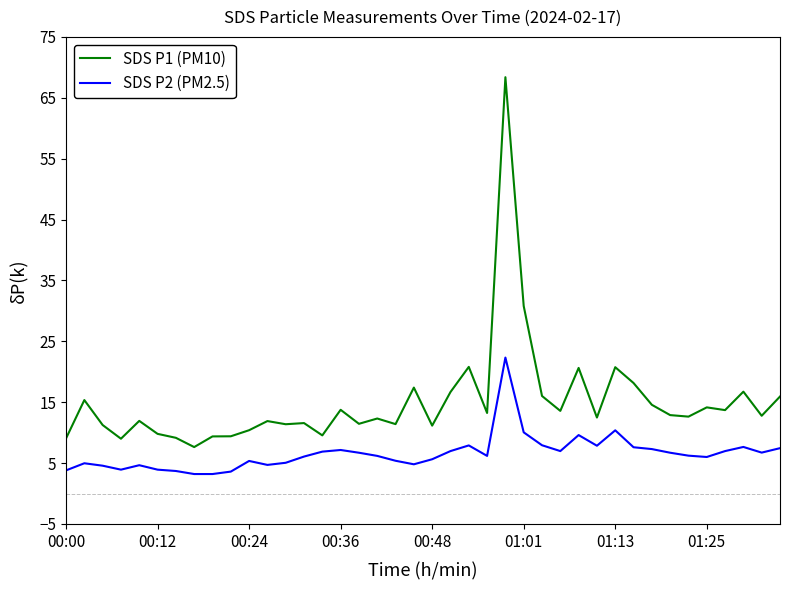

Does the chart have visible grid lines?

No